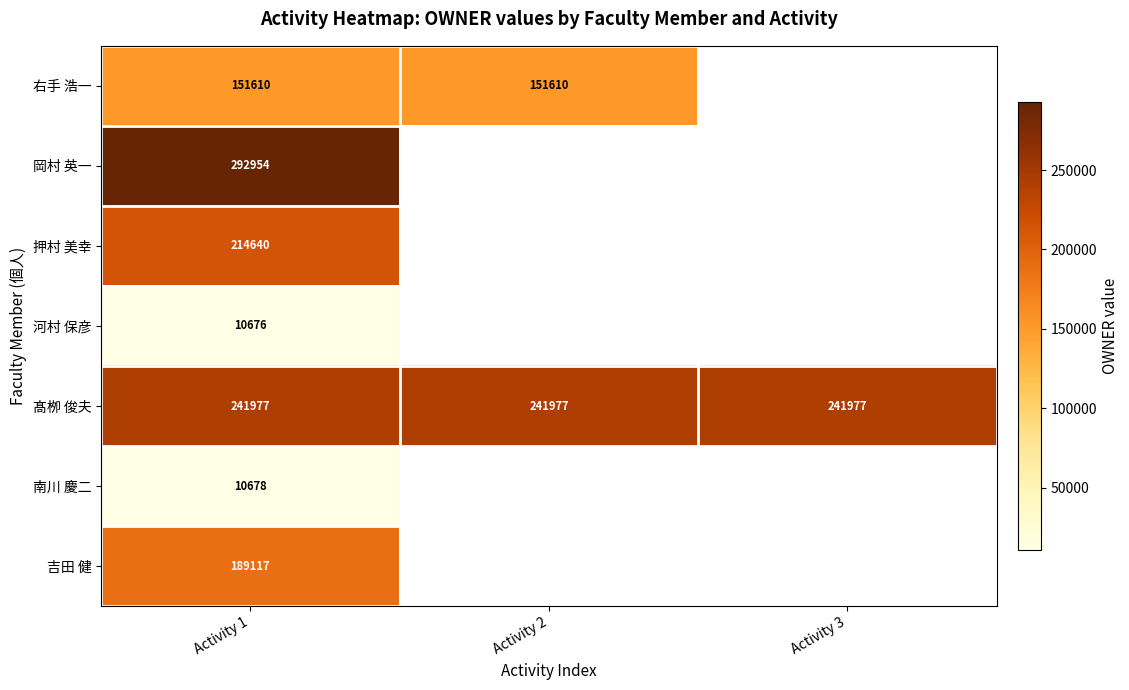

What is the sum of the 髙栁 俊夫 values at Activity 3 and Activity 2?

483954